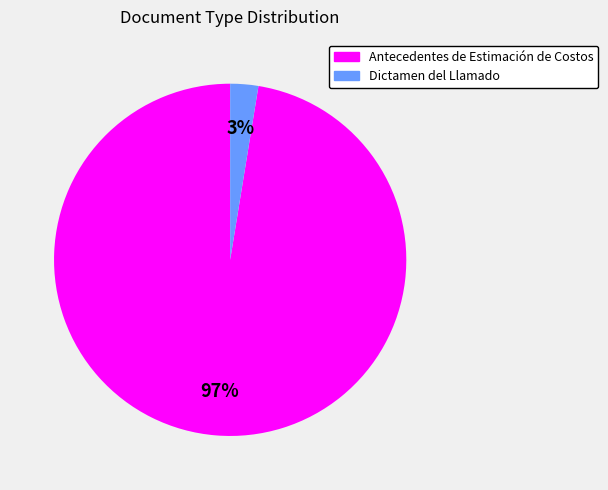

To the nearest percent, what is the average slice percentage?

50%